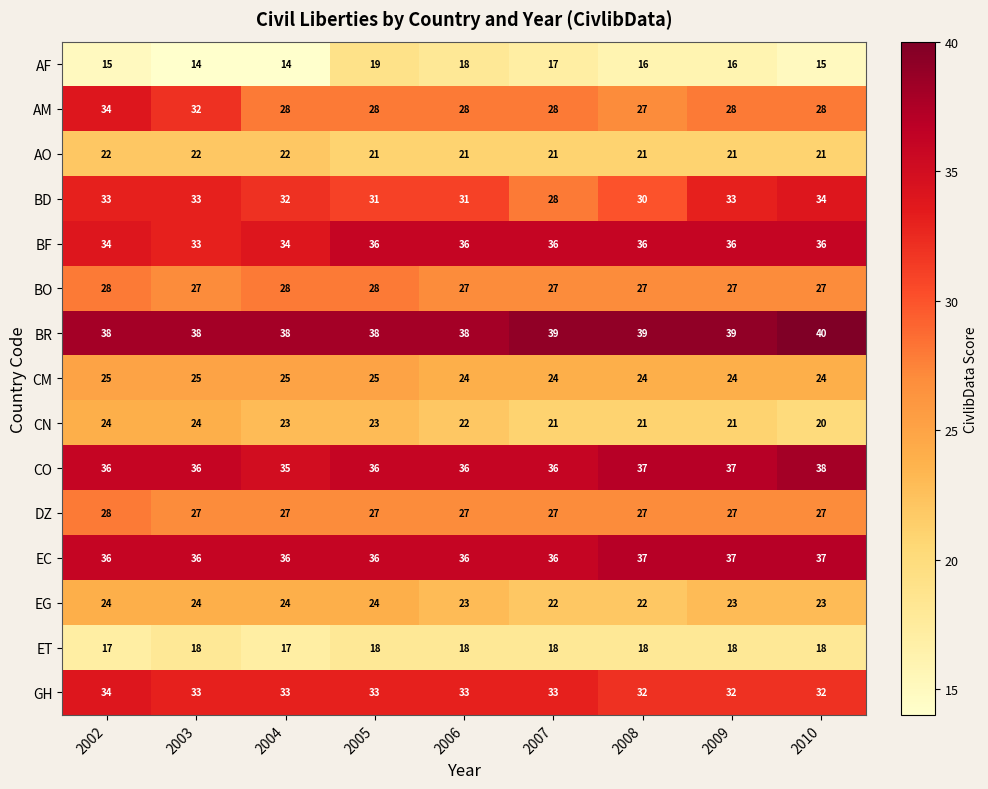

The value of BF at 2004 is 57. True or false?

False